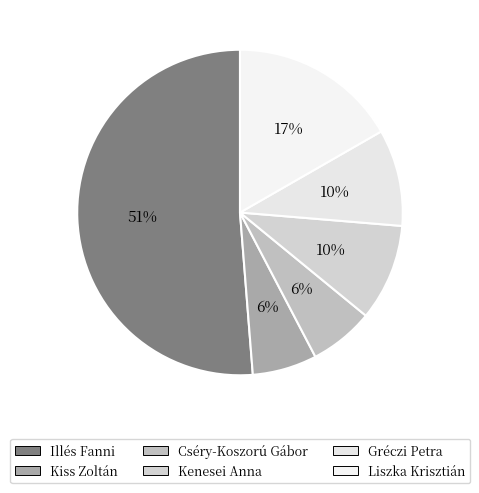

Count the number of slices in the pie.

6